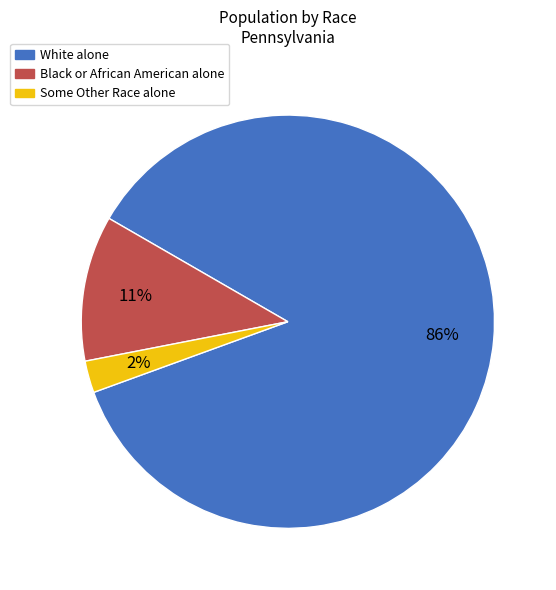

To the nearest percent, what percentage of the pie is Black or African American alone?

11%